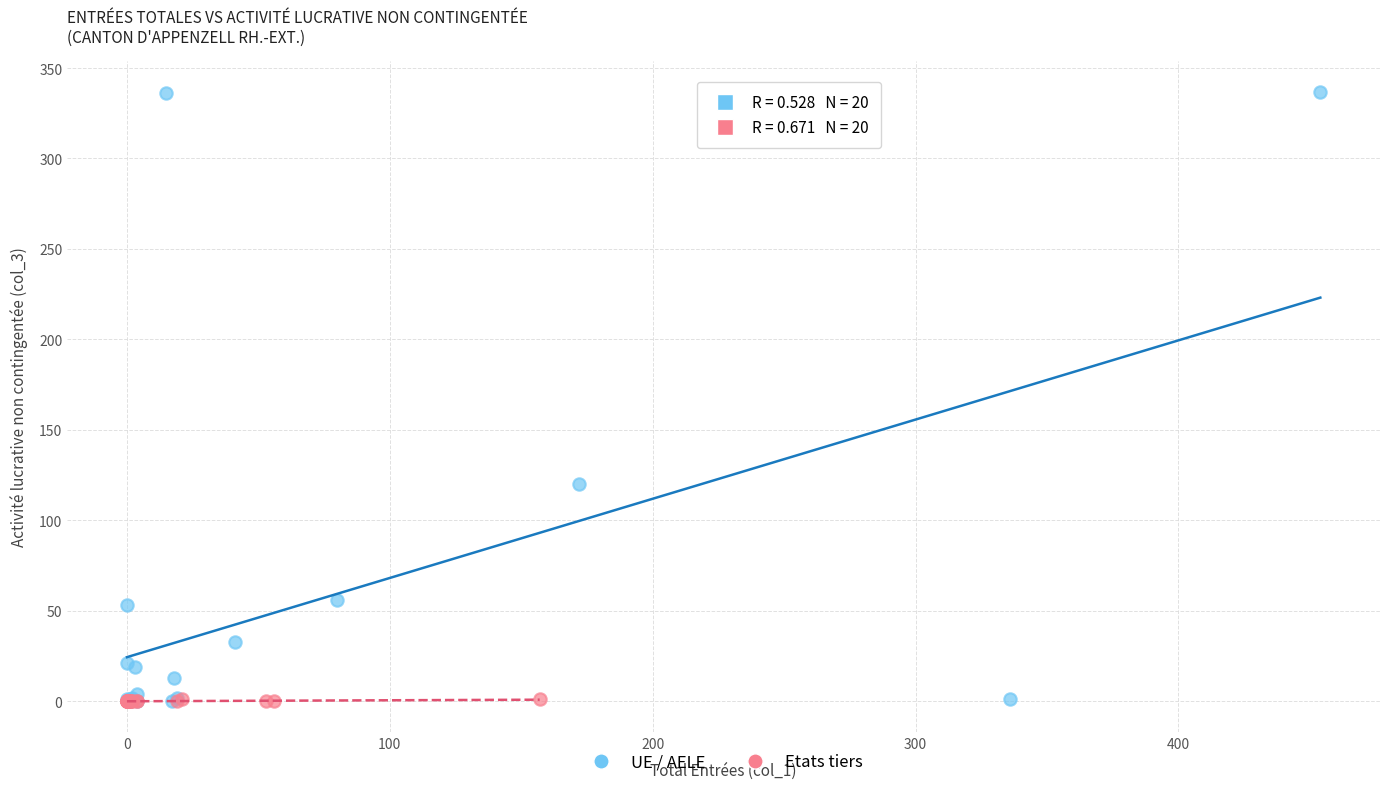

Which series has the largest Y range (max minus min)?

UE / AELE